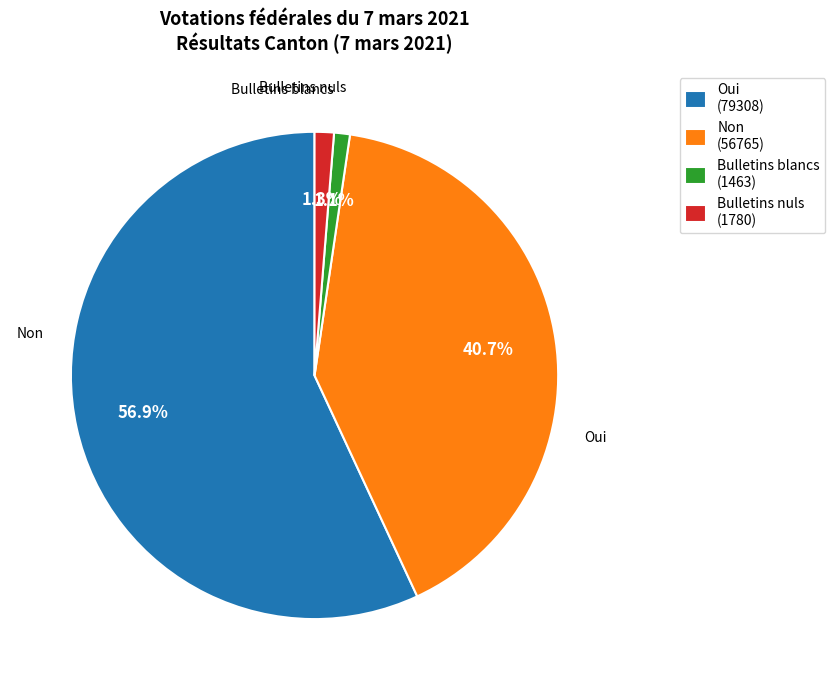

How many slices are in this pie chart?

4